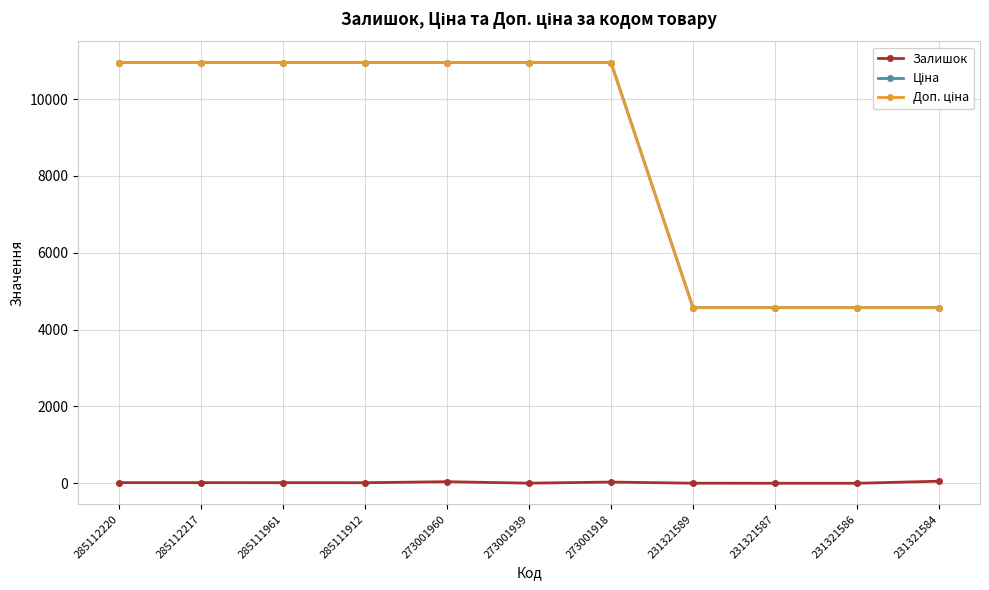

At how many categories does at least one series exceed 8059?

7